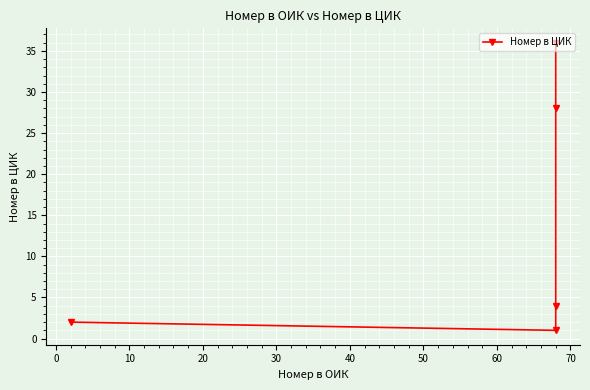

What is the minimum value shown in the chart?

1